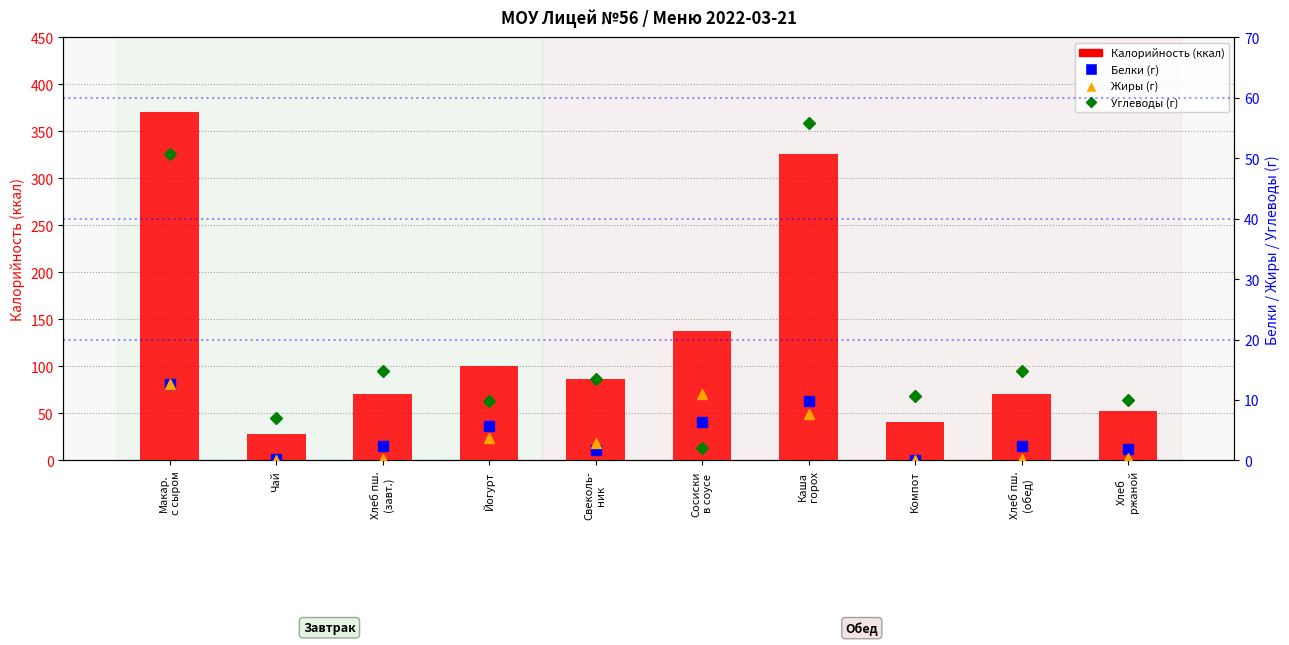

Rank the series at Макар.
с сыром from lowest to highest value.

Жиры, Белки, Углеводы, Калорийность